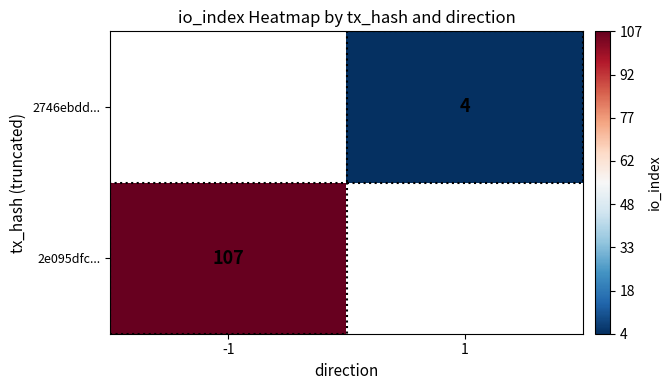

The 2746ebdd... series shows 1 at 1. True or false?

False